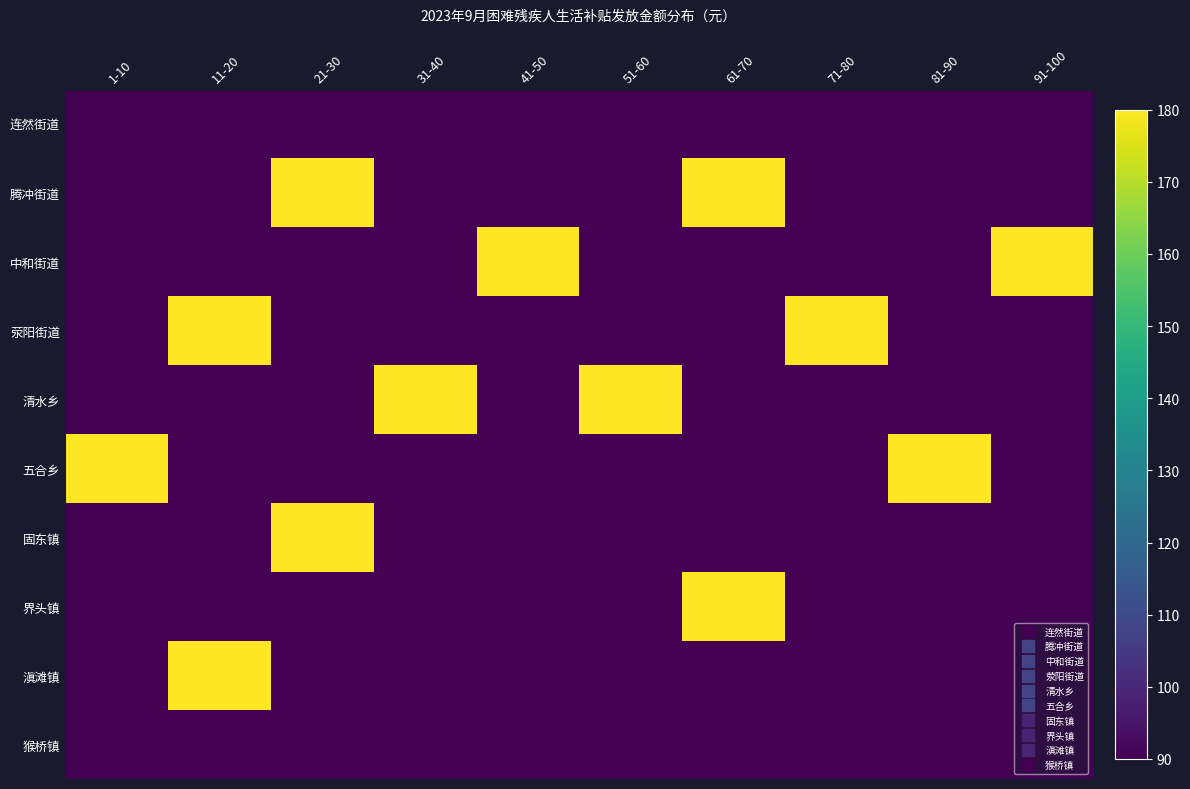

Between 31-40 and 21-30, which is larger?

31-40